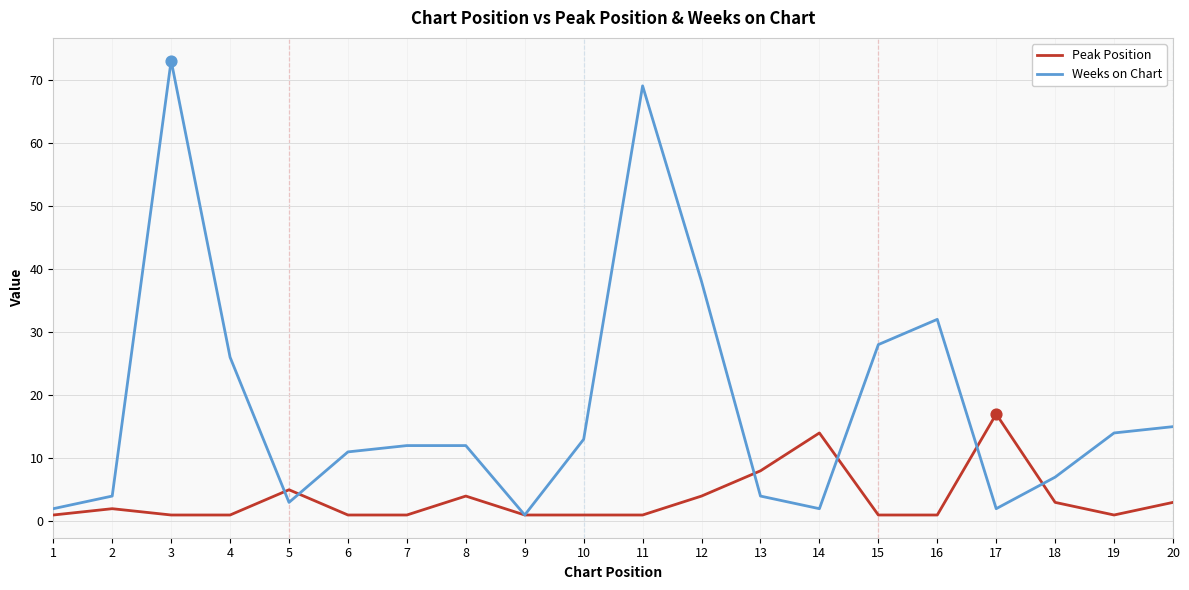

Which series changed the most between 1 and 12?

Weeks on Chart